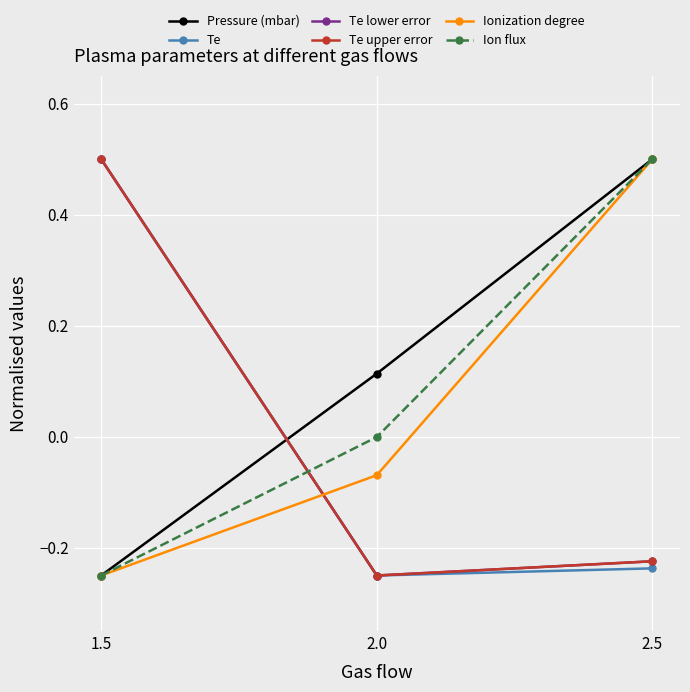

Does the chart have visible grid lines?

Yes